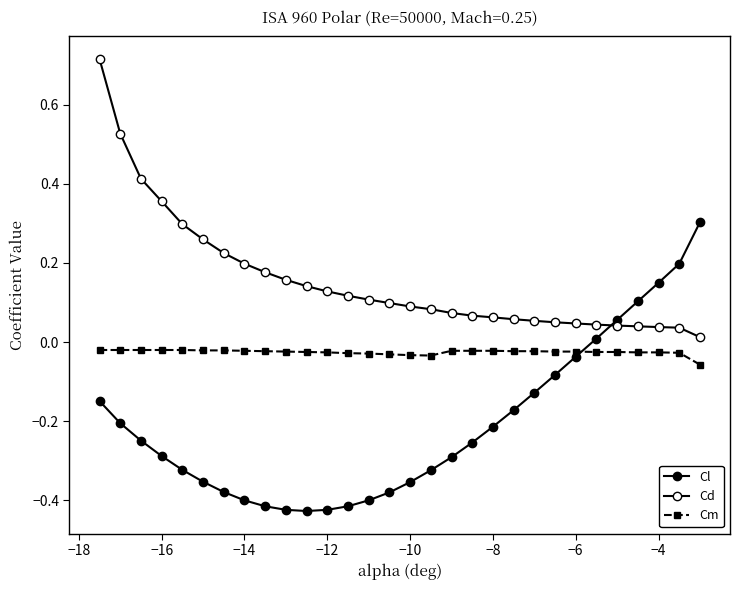

Which series has the largest total across all categories?

Cd